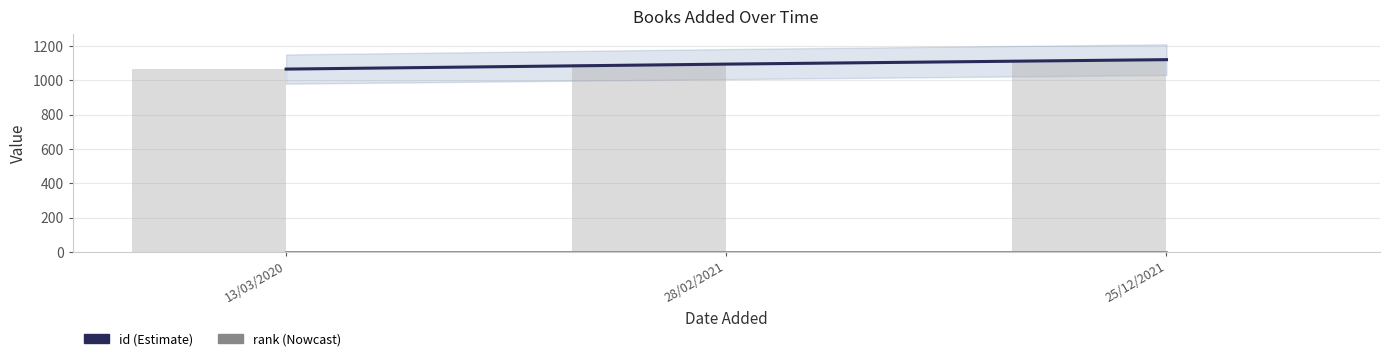

What is the sum of all id values?

3282